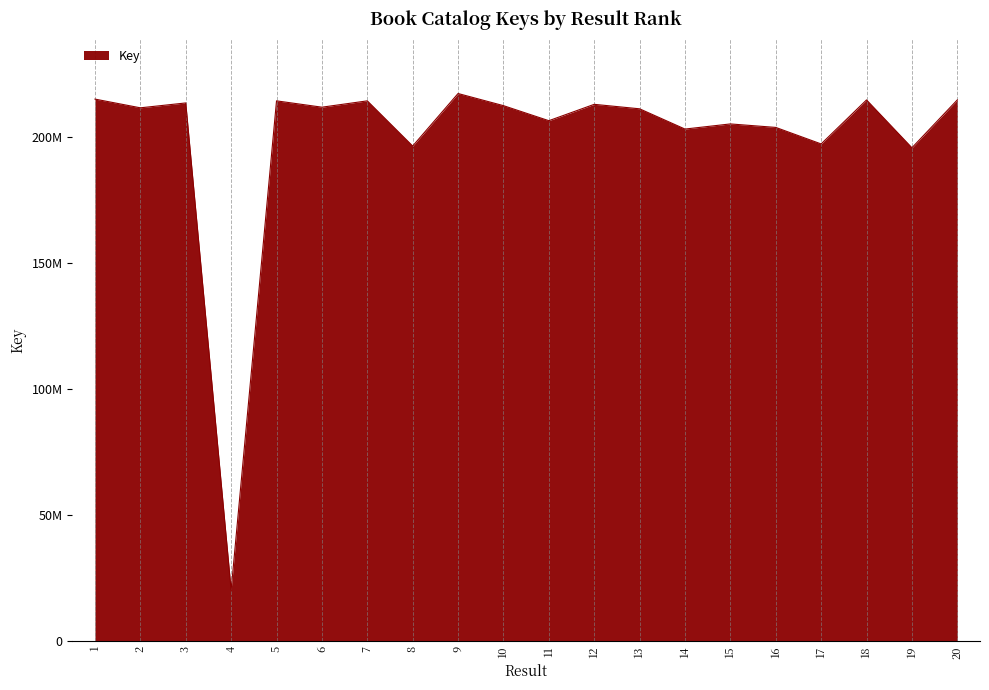

Does the chart display data point markers on the line(s)?

No